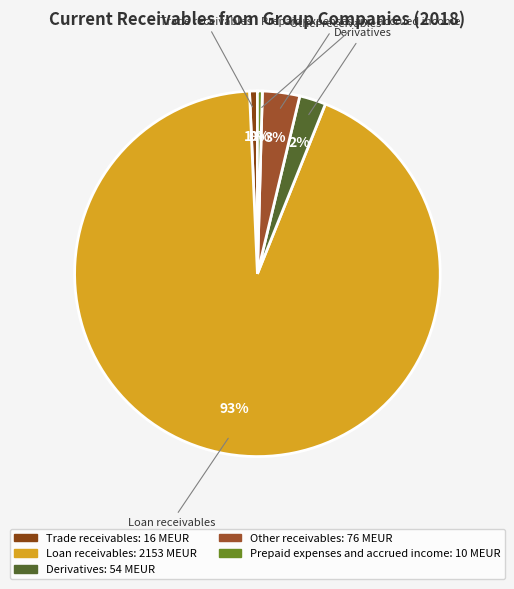

Does Loan receivables account for over 50% of the chart?

Yes